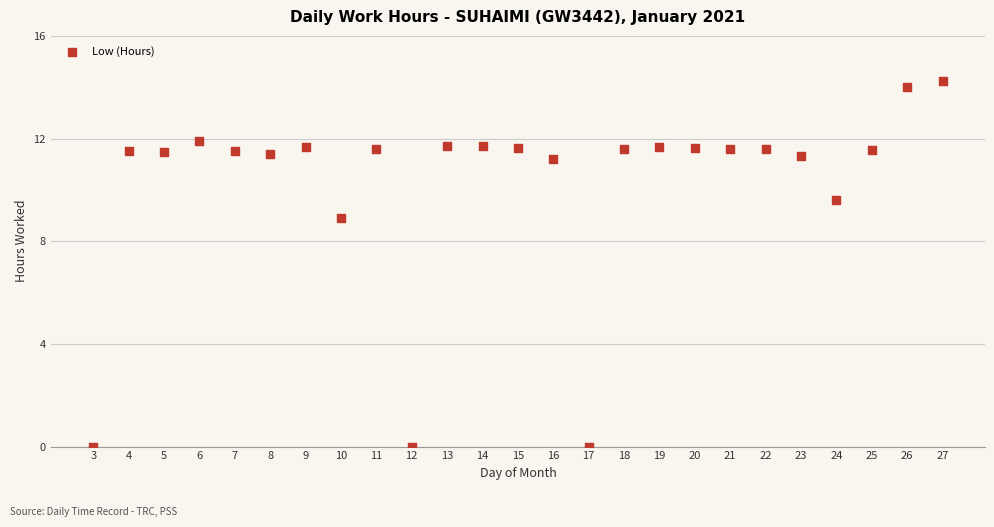

What Y value in the scatter plot is closest to 7?

8.9